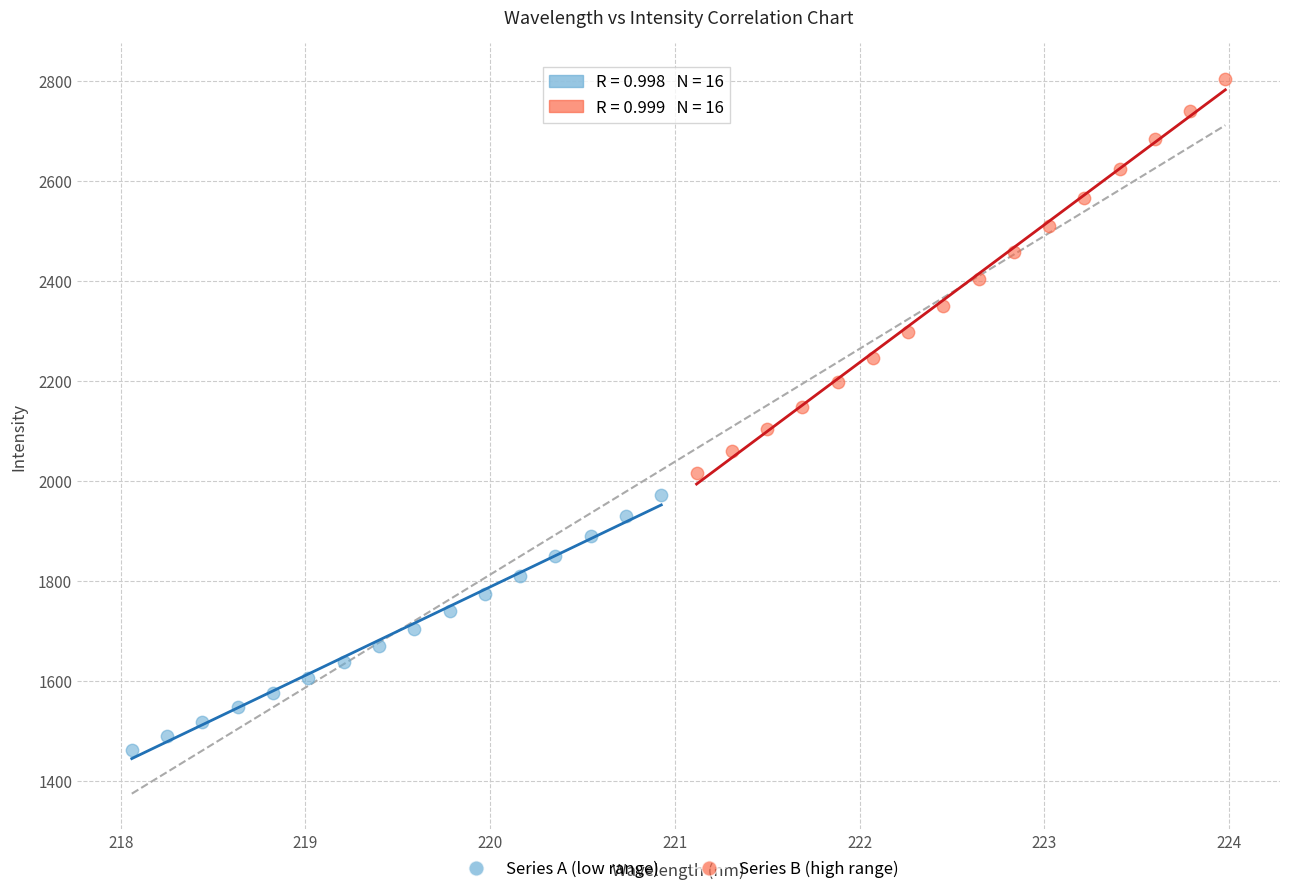

Which series contains the lowest Y value?

Series A (low range)